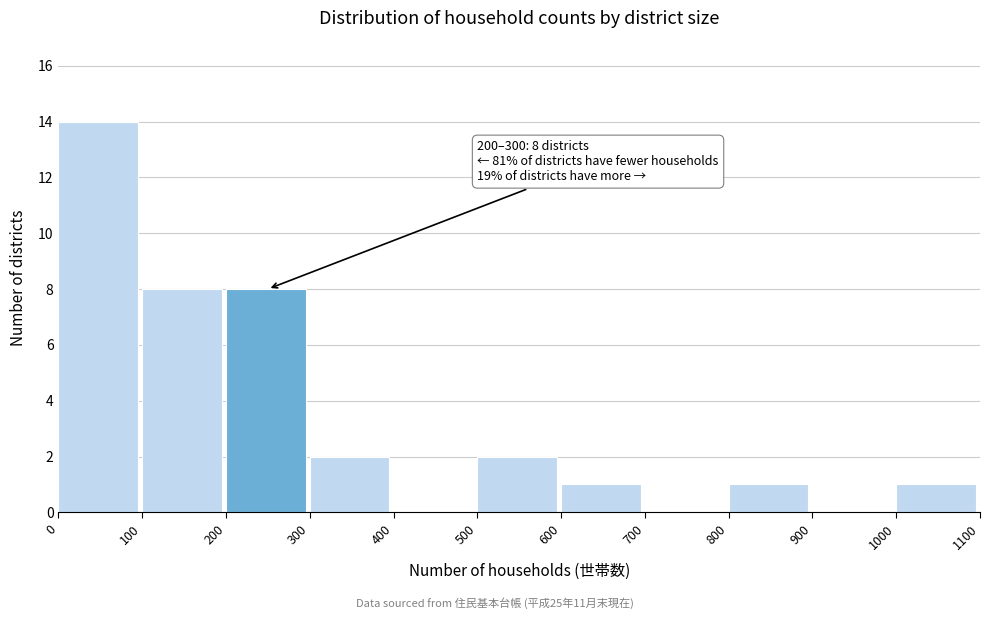

Reading left to right, list all the values displayed in this chart.

0=14	100=8	200=8	300=2	400=0	500=2	600=1	700=0	800=1	900=0	1000=1